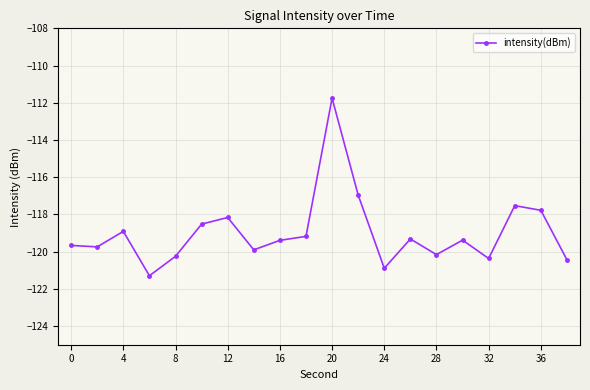

What is the value of the 17th point from the left?

-120.4